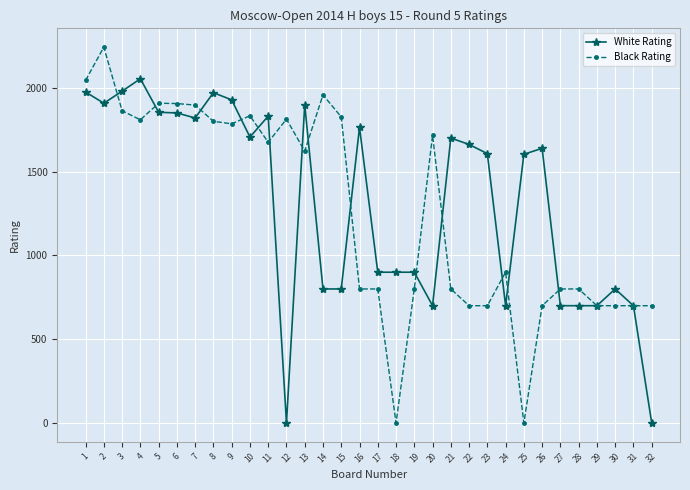

What are all the series names shown in the legend?

White Rating, Black Rating